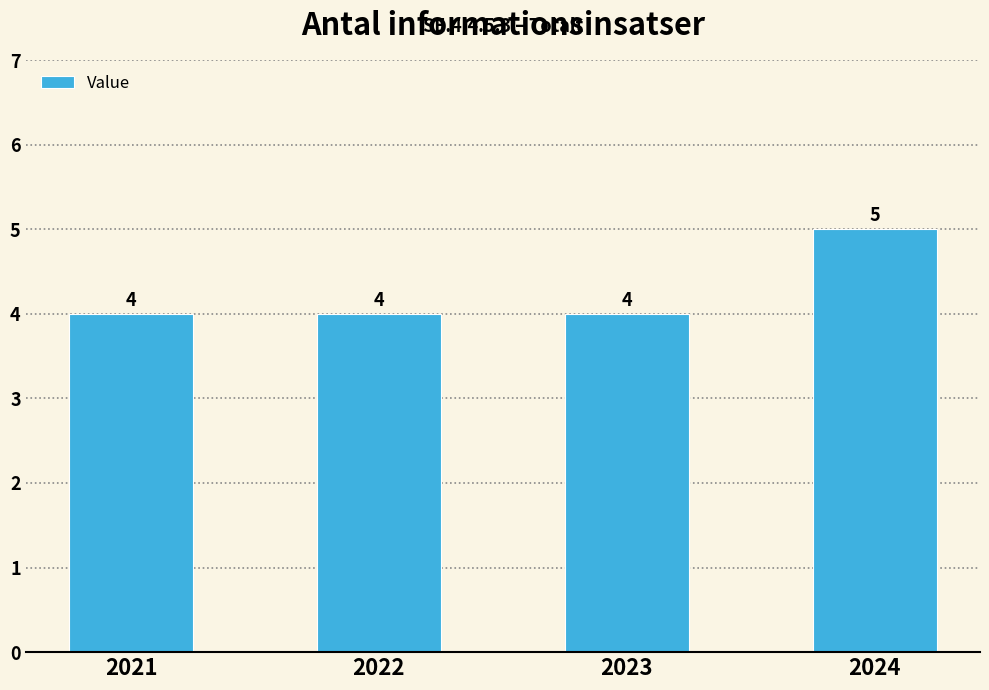

What is the maximum value shown in the chart?

5